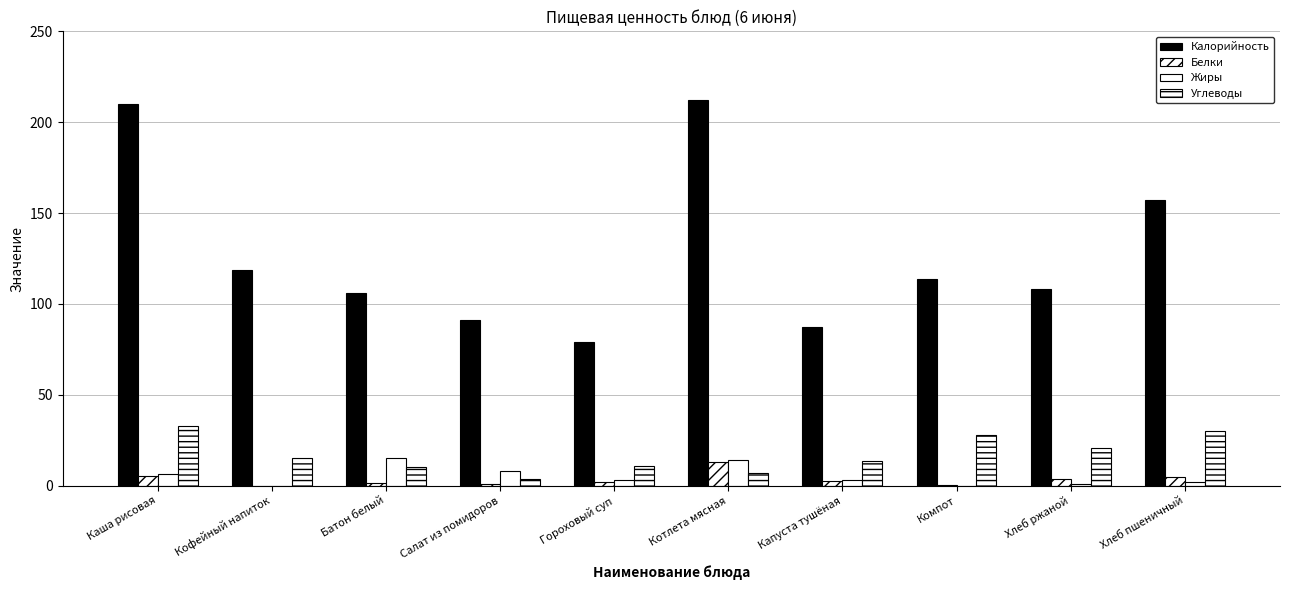

At which label does Белки reach its peak?

Котлета мясная